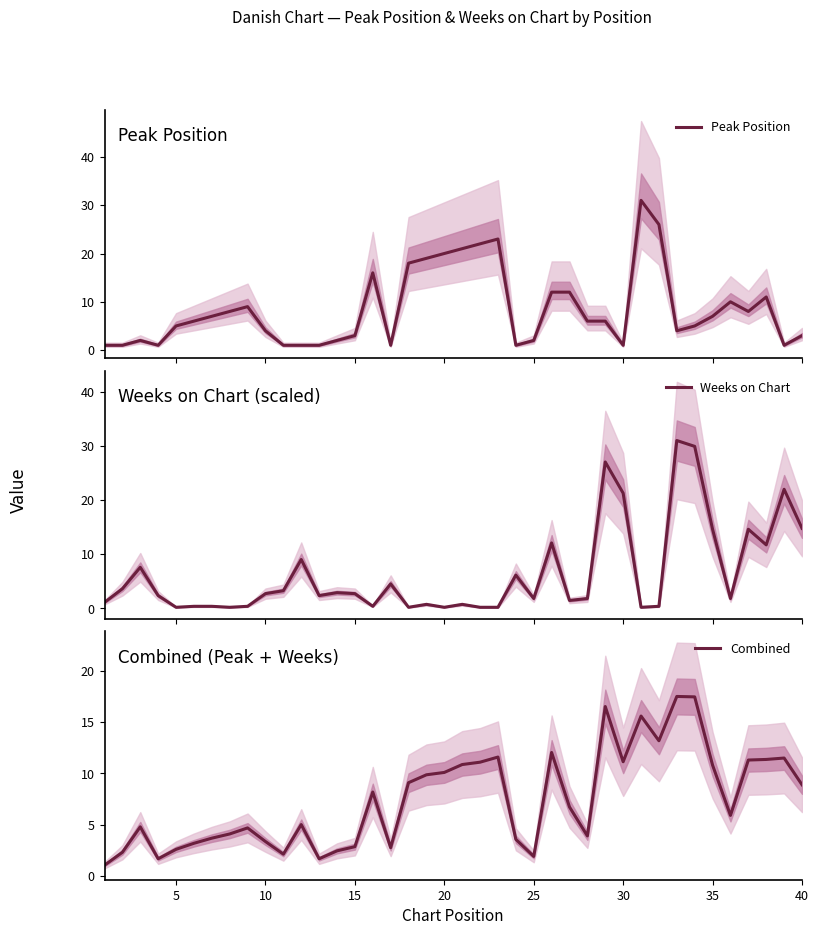

True or false: Peak Position and Combined intersect in this chart.

True